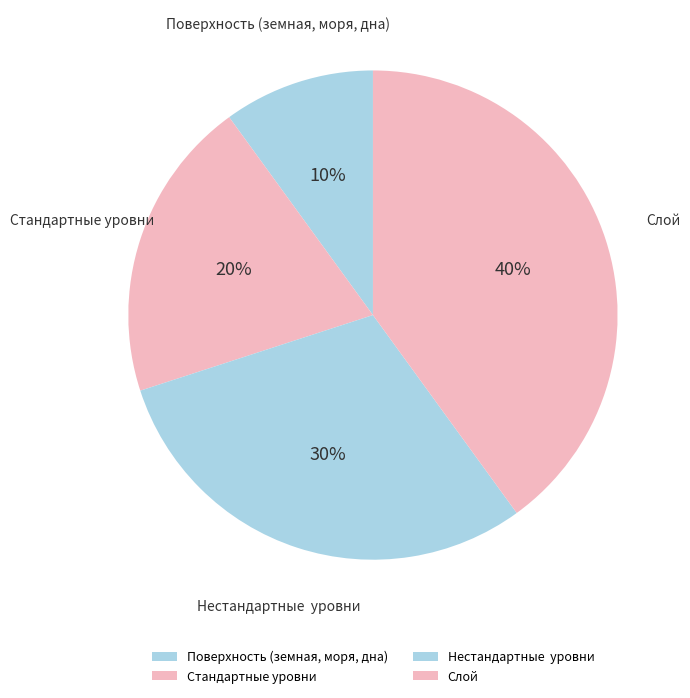

Which category has the smallest portion of the pie?

Поверхность (земная, моря, дна)